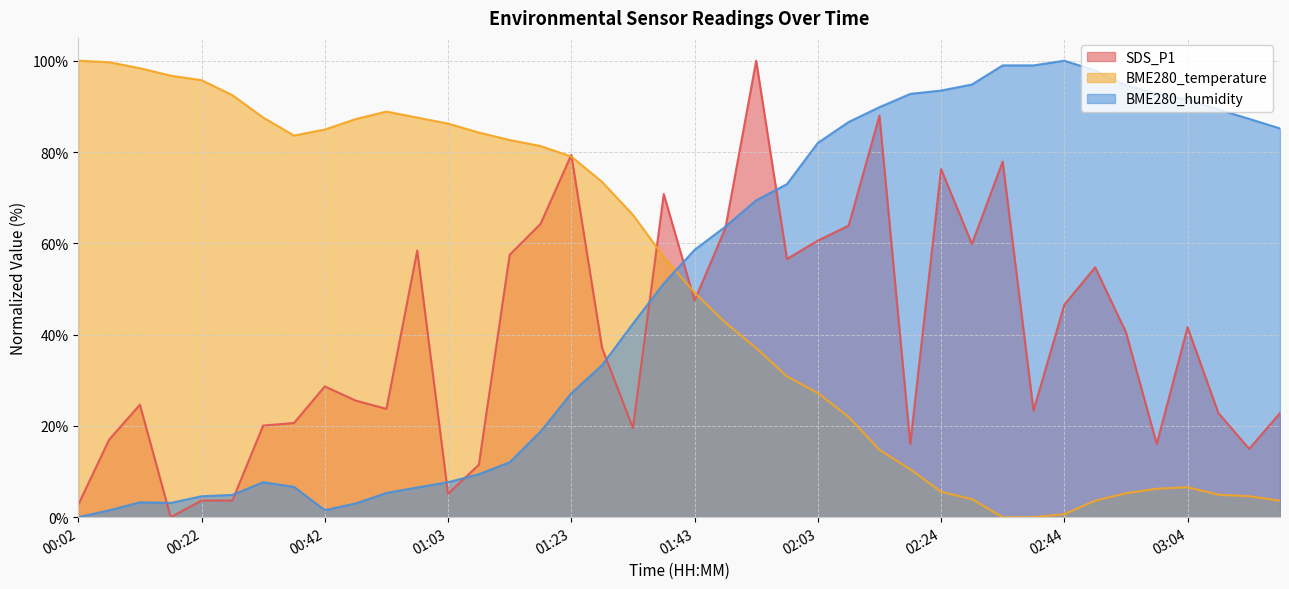

The BME280_temperature series shows 3.6 at 02:49. True or false?

True